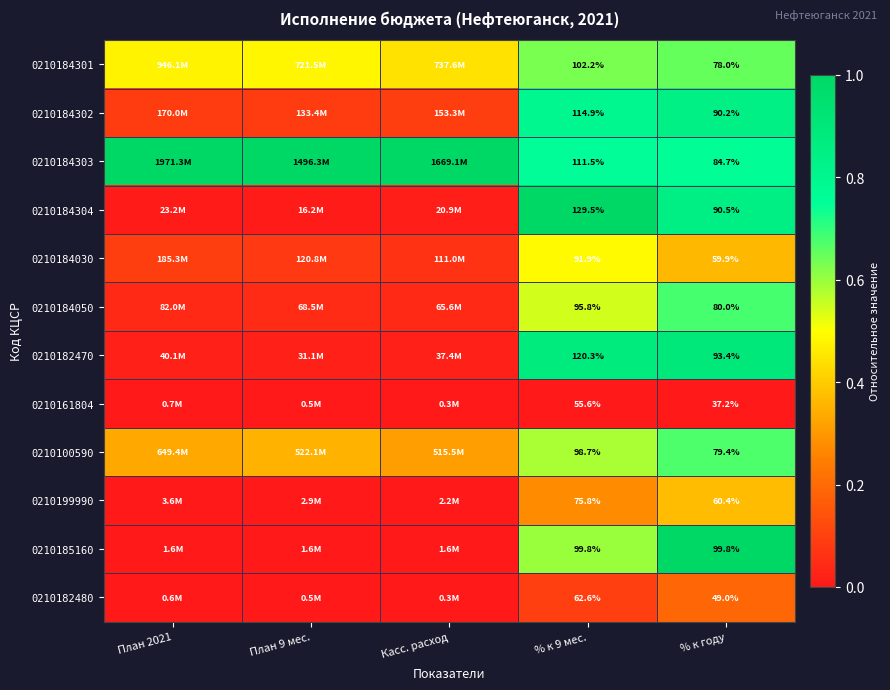

Count the 0210184303 values in the range 0 to 1.

5